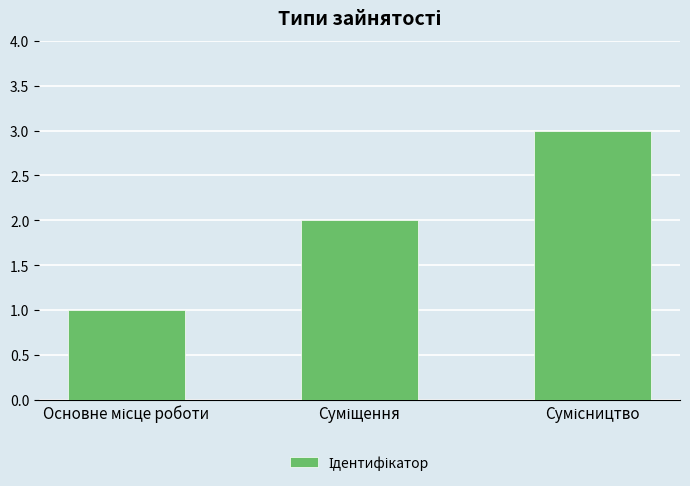

What is the minimum value shown in the chart?

1